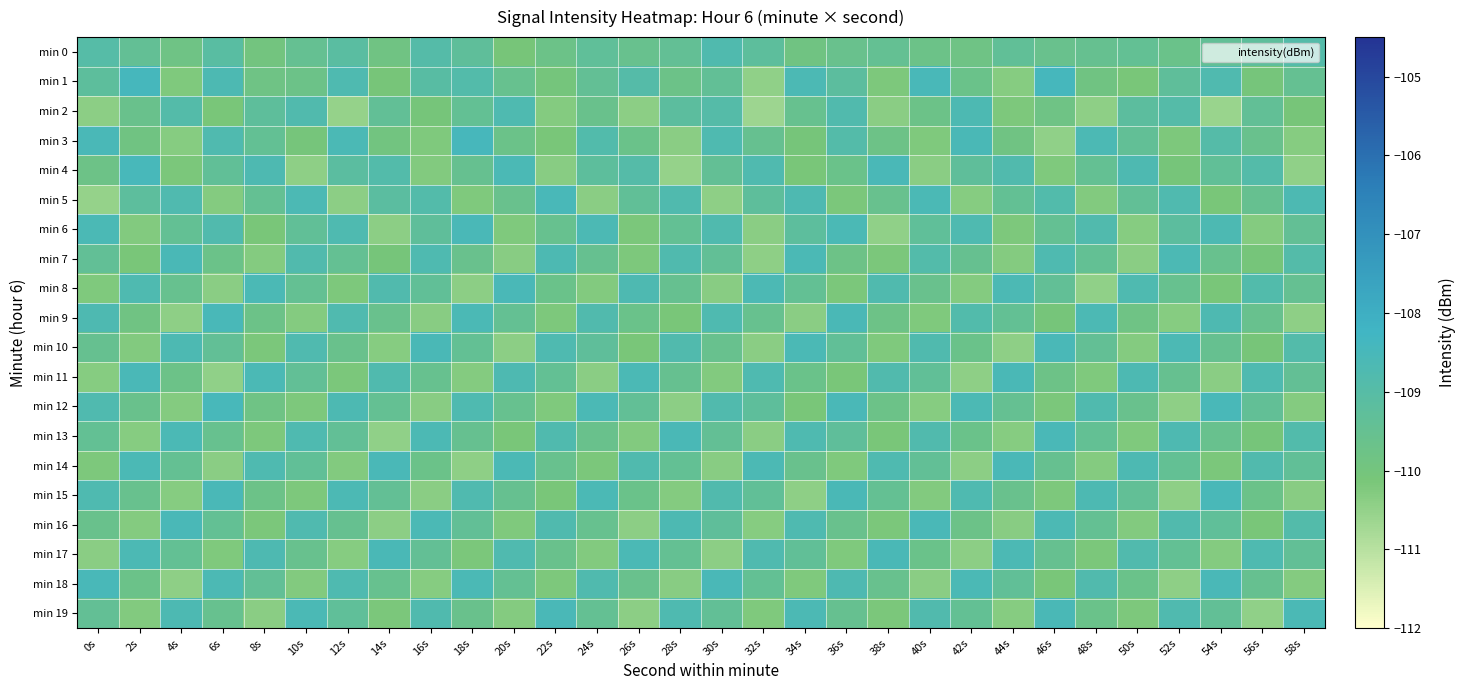

What is the spread (max minus min) of values at 46s?

2.0